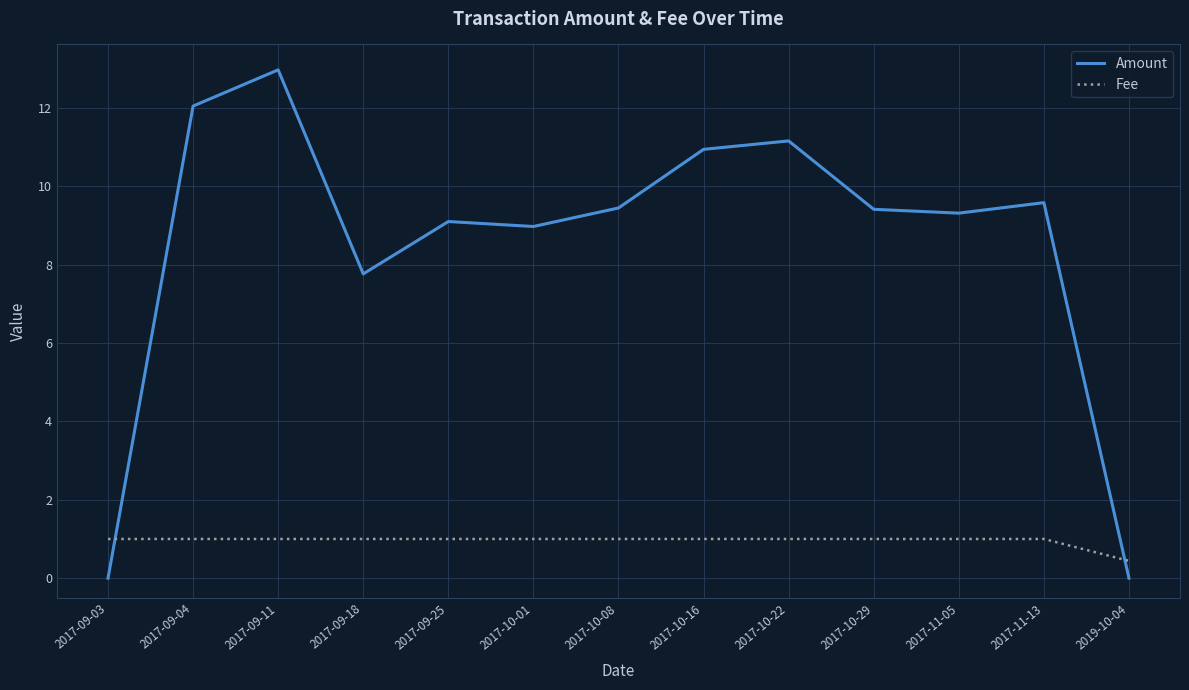

What is the sum of all Amount values?

110.7